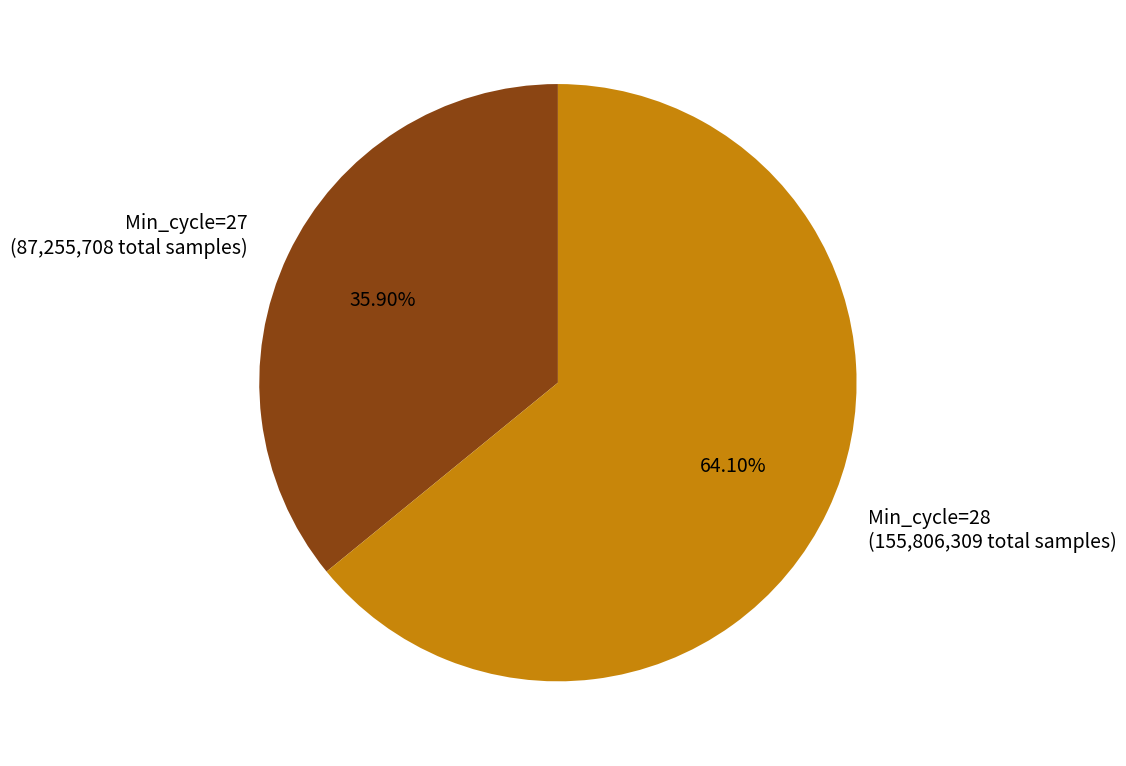

Which slice is the largest?

Min_cycle=28 (155,806,309 total samples)